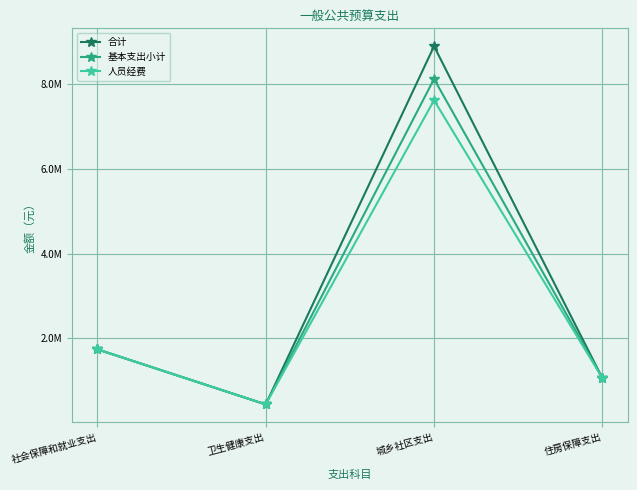

What is the difference between the 人员经费 values at 住房保障支出 and 城乡社区支出?

6551964.0